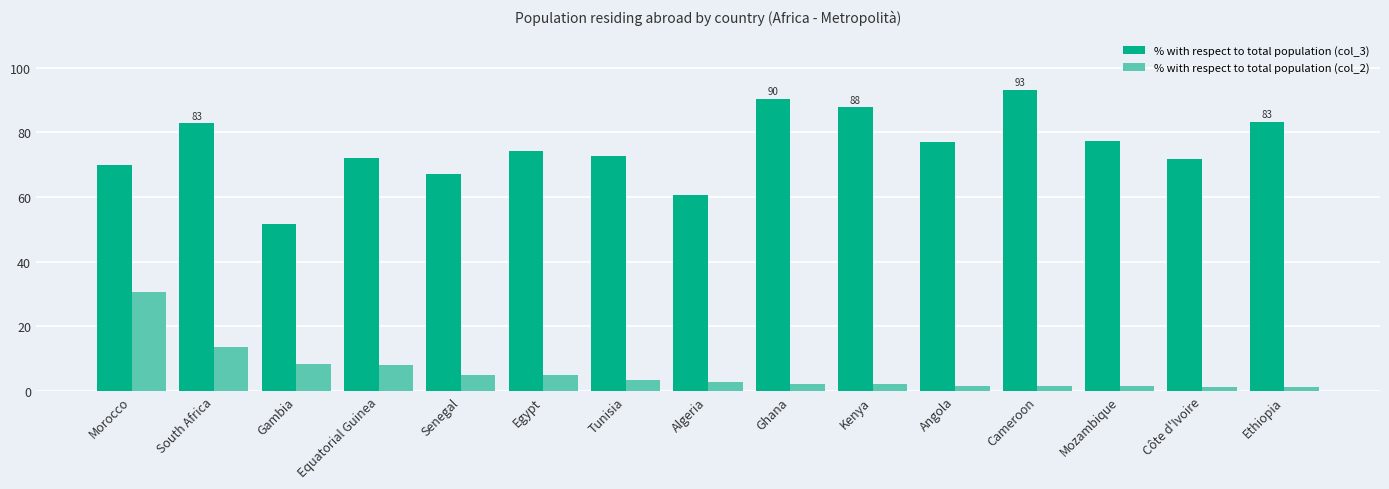

List the series in order of their peak value, highest first.

% with respect to total population (col_3), % with respect to total population (col_2)